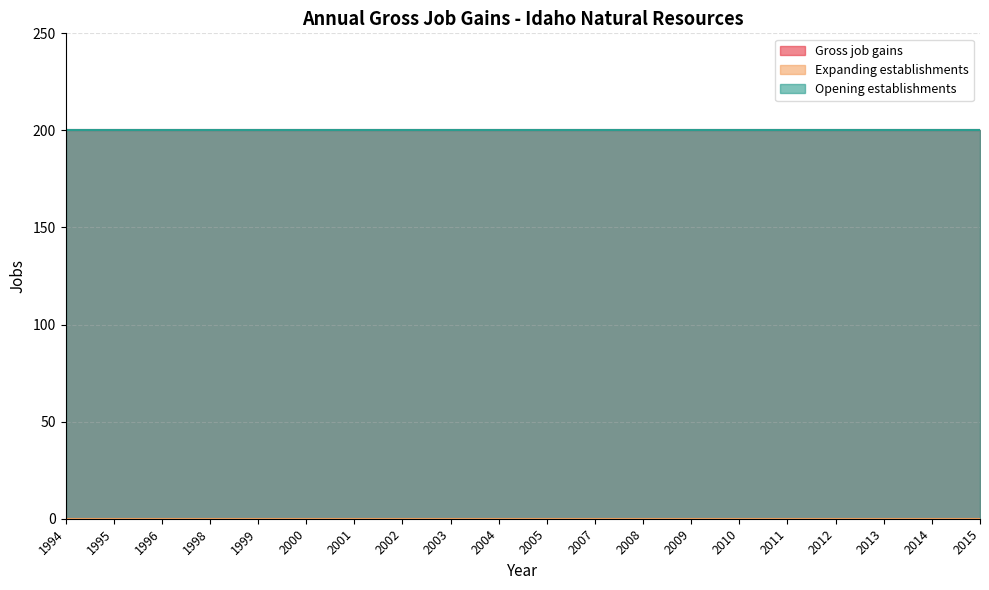

What is the minimum value for Opening establishments?

200